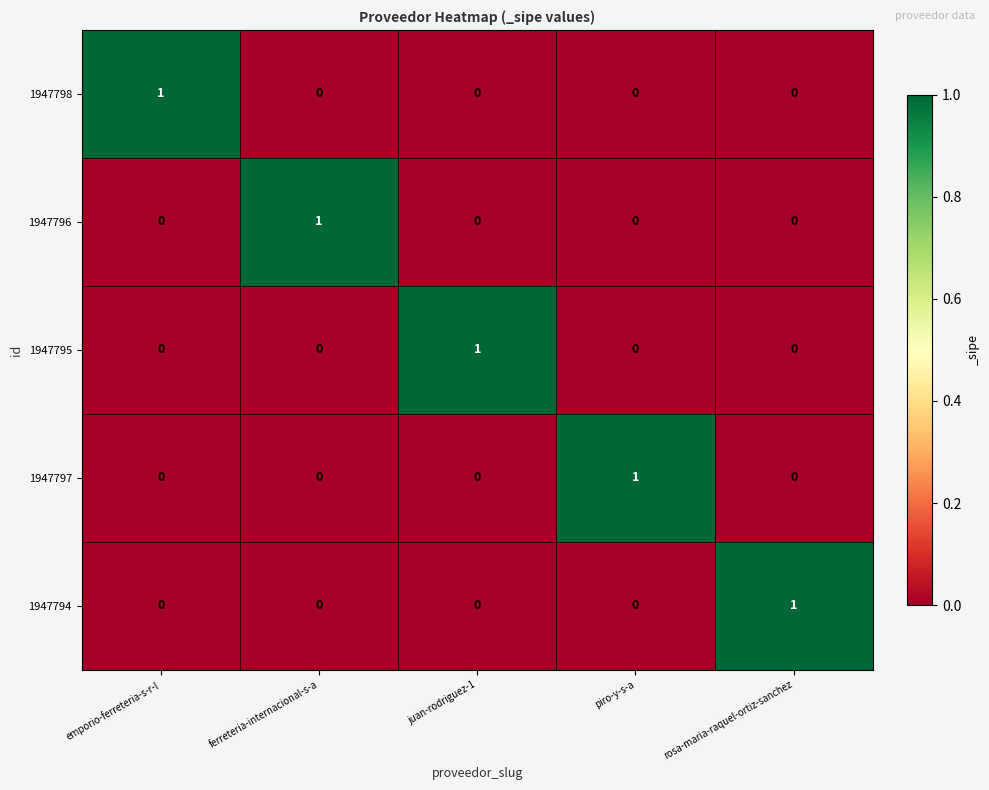

Reading left to right, extract all data points from this chart.

1947798: 1	0	0	0	0
1947796: 0	1	0	0	0
1947795: 0	0	1	0	0
1947797: 0	0	0	1	0
1947794: 0	0	0	0	1